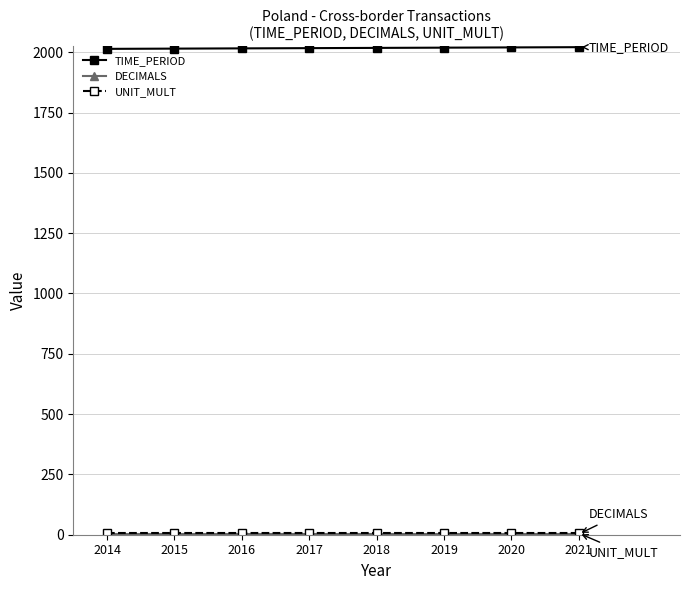

True or false: TIME_PERIOD has a value of 2014 at 2014.

True